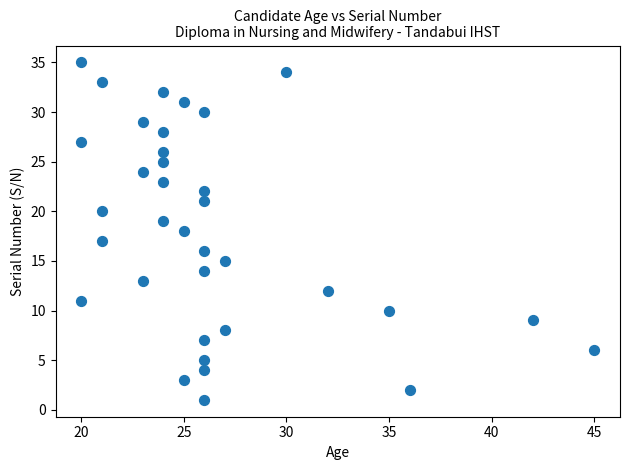

What is the range of X values (max minus min)?

25